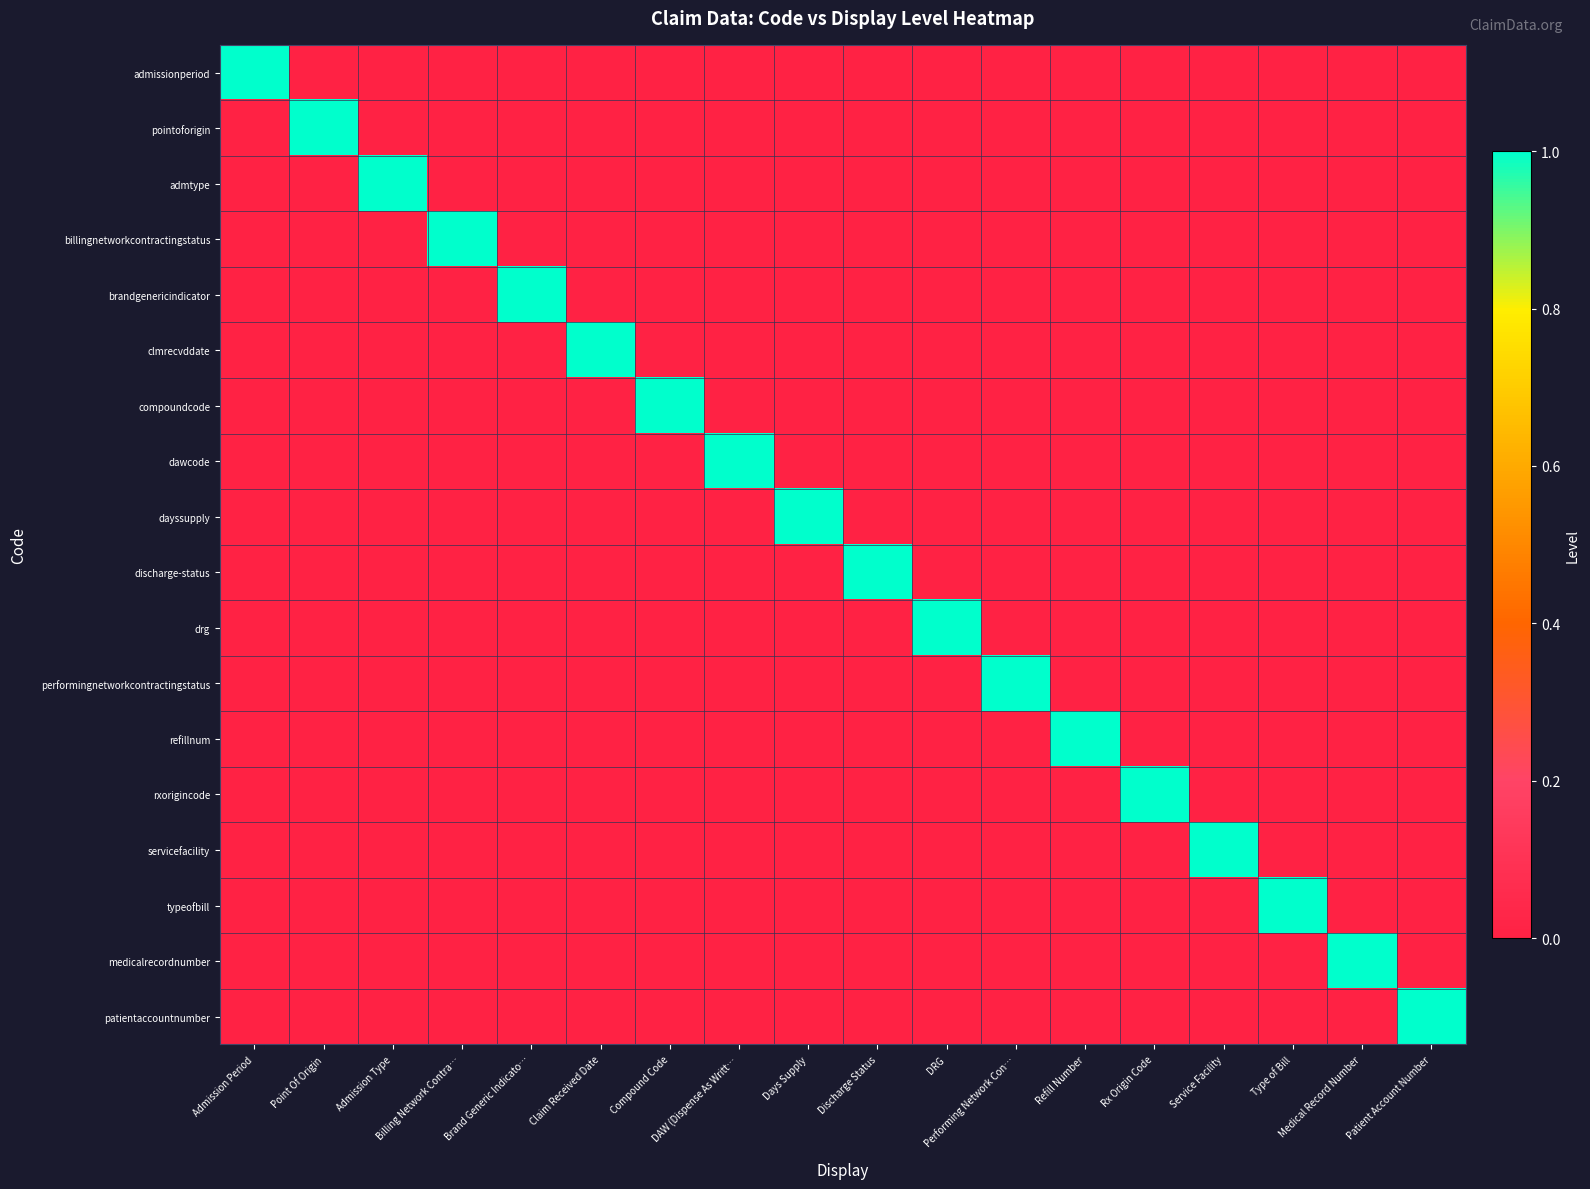

Which category has the highest value across all series?

Admission Period